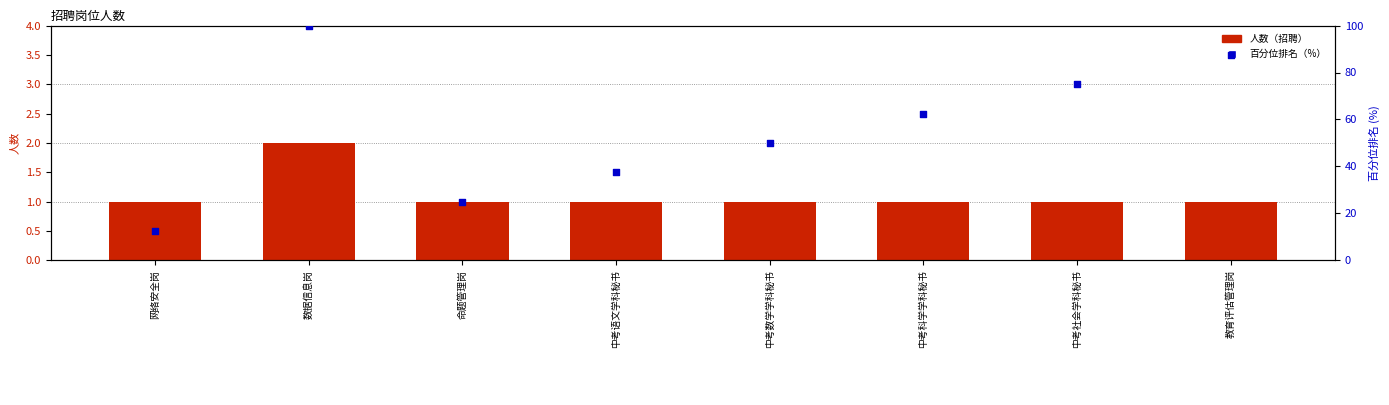

What are all the series names shown in the legend?

人数（招聘）, 招聘比例排名（%）